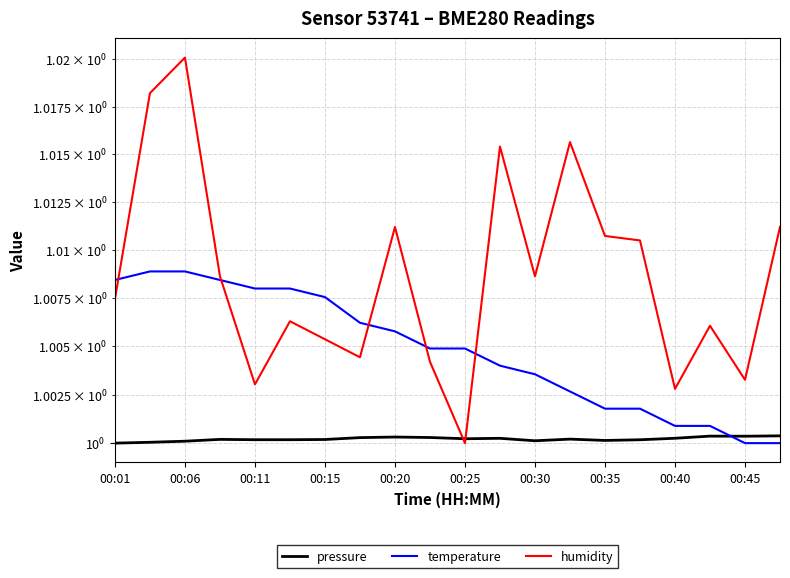

Is this an area chart (filled region under the line)?

No